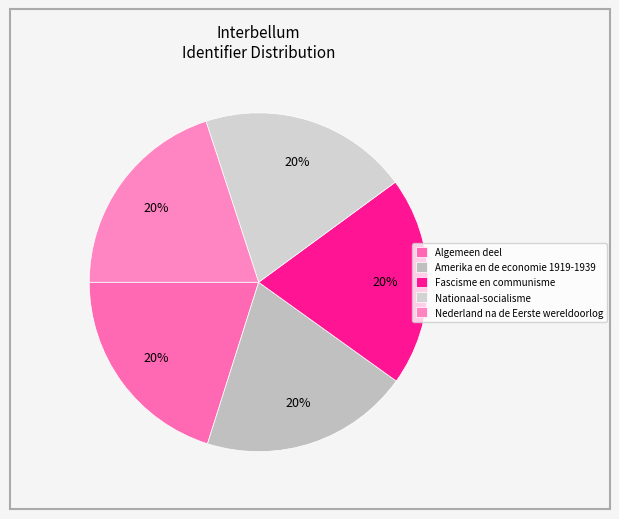

How many slices are in this pie chart?

5